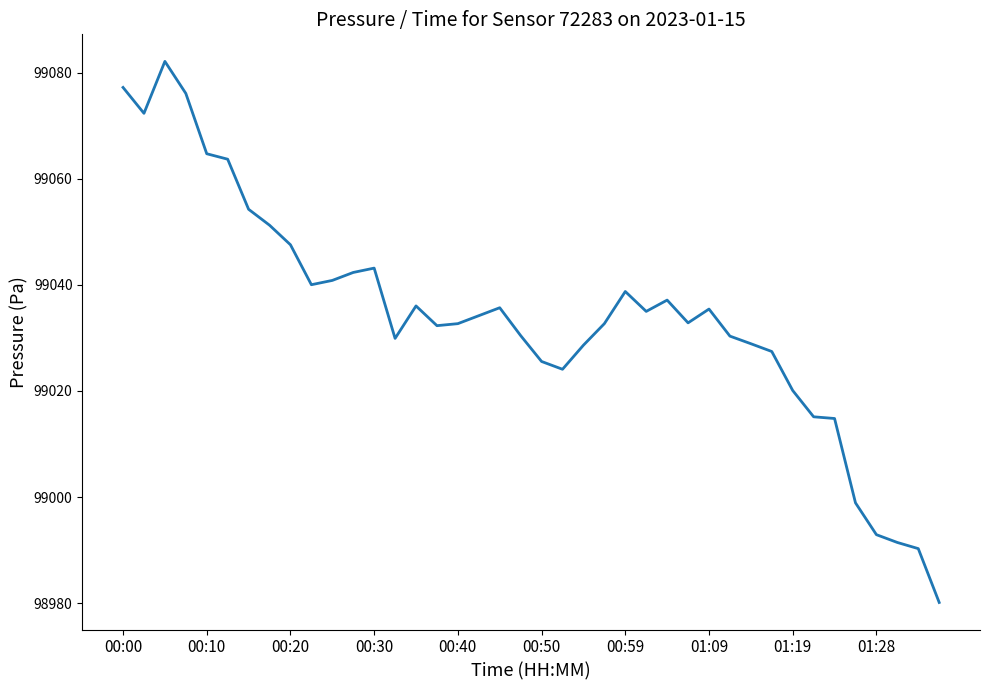

What is the sum of all values?

3961367.4